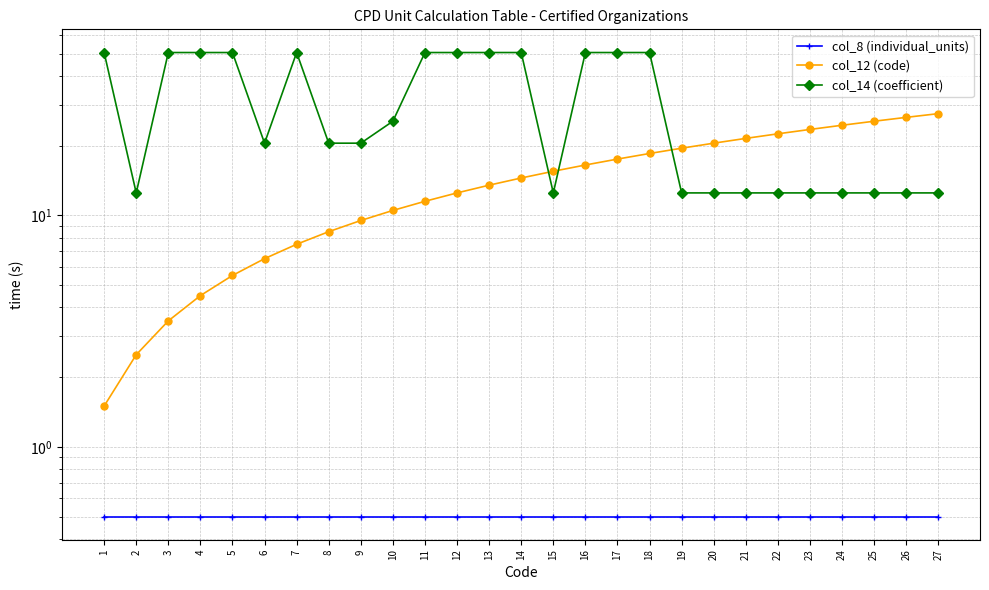

True or false: col_12 (code) and col_14 (coefficient) cross at least once.

True